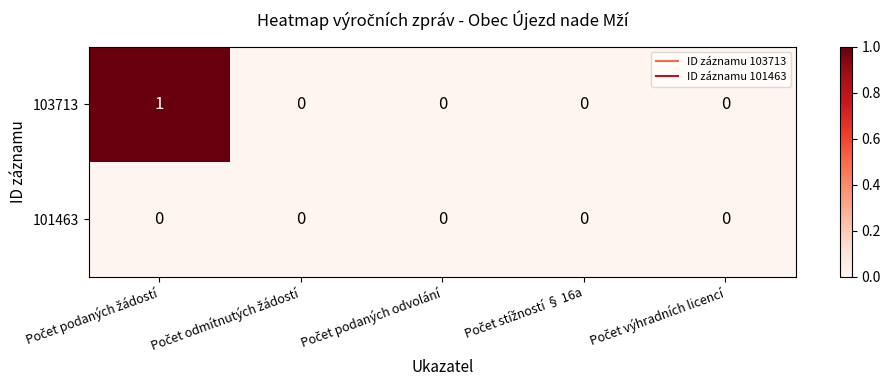

Reading left to right, list all the values displayed in this chart.

103713: 1	0	0	0	0
101463: 0	0	0	0	0